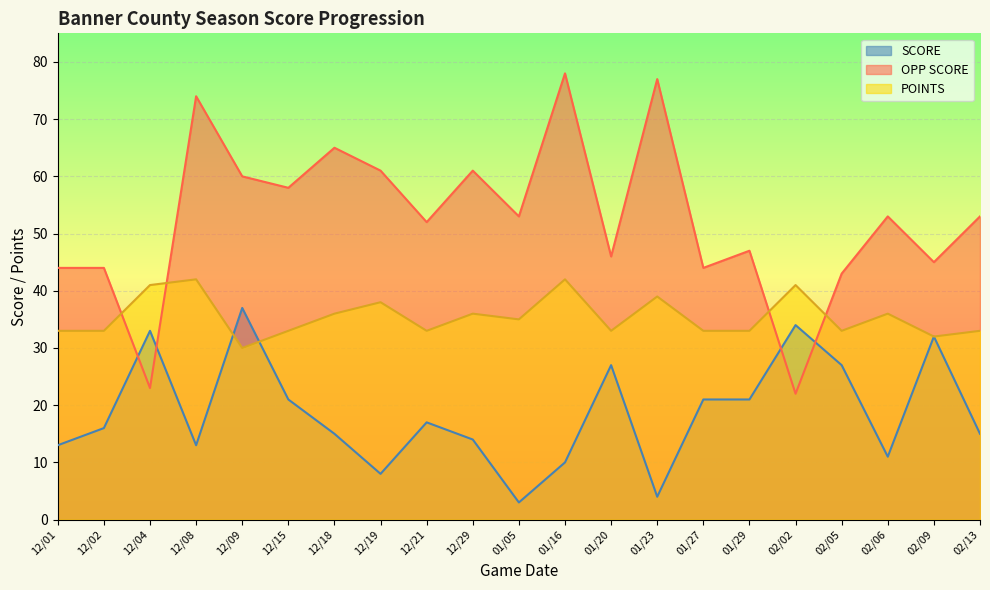

What is the average value of the POINTS series?

35